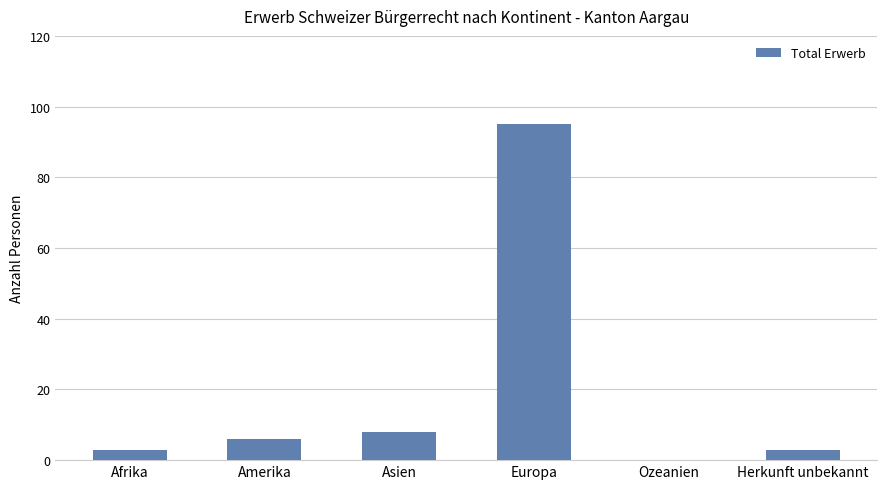

What is the sum of the values at Asien and Amerika?

14